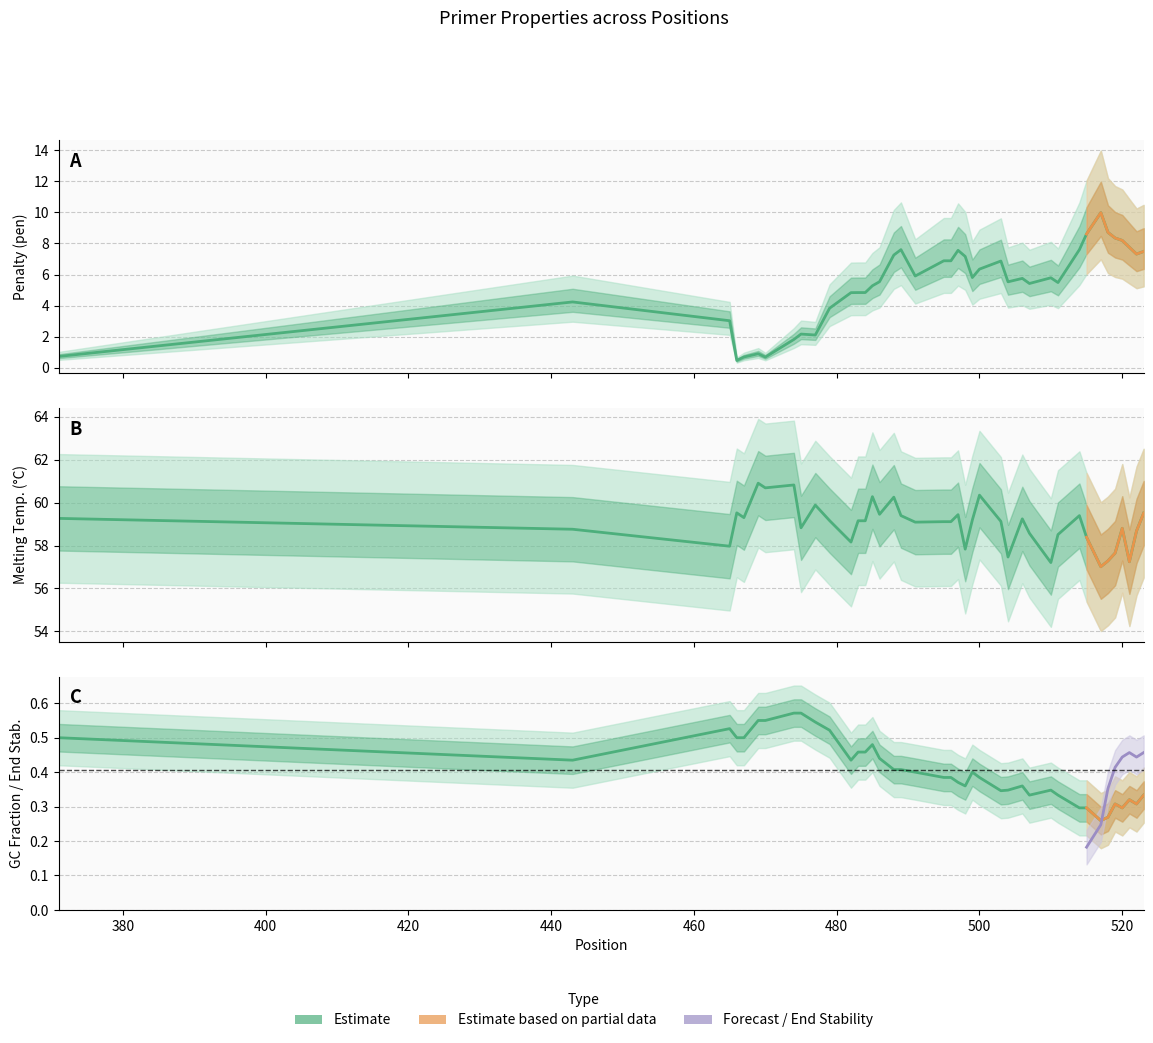

Between 483 and 469, which is larger?

483